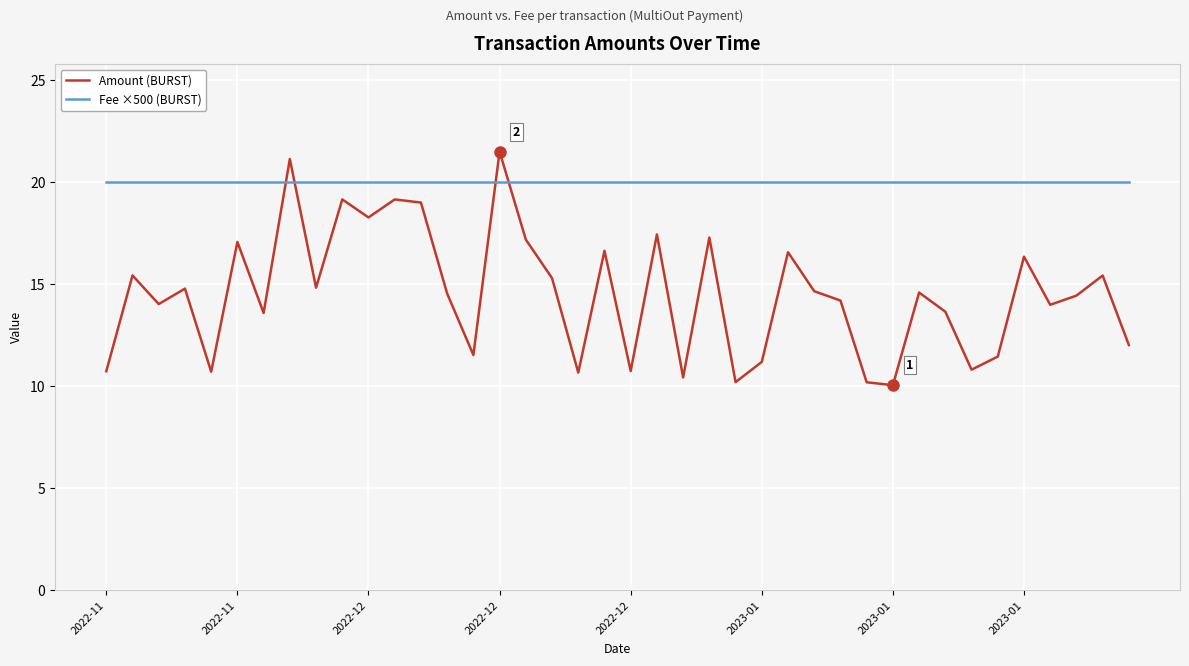

Which series has the largest range (max minus min)?

Amount (BURST)